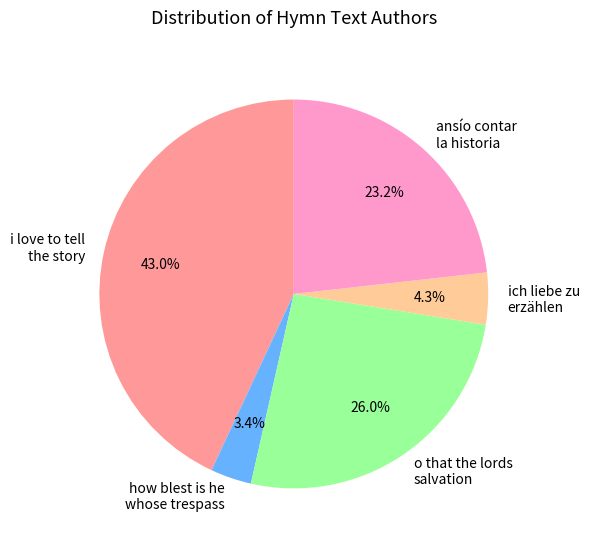

Is there any slice that represents more than half of the pie?

No